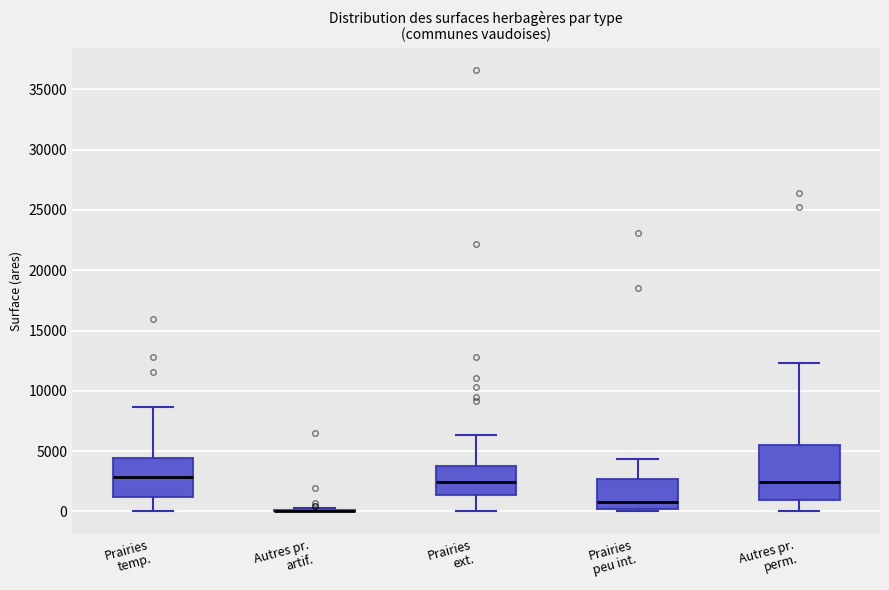

Which box is the tallest, from its lower edge to its upper edge?

Autres pr. perm.